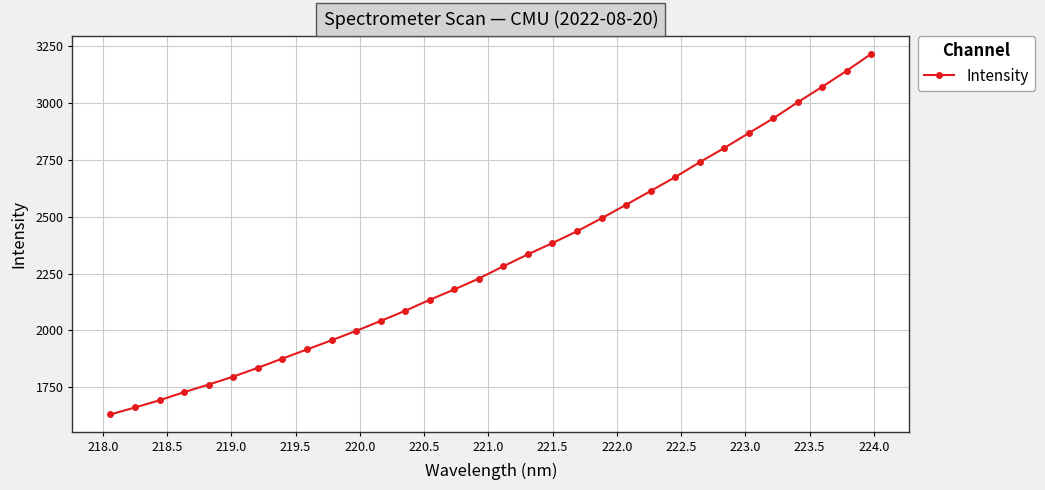

What is the value of the 22nd point from the left?

2552.5